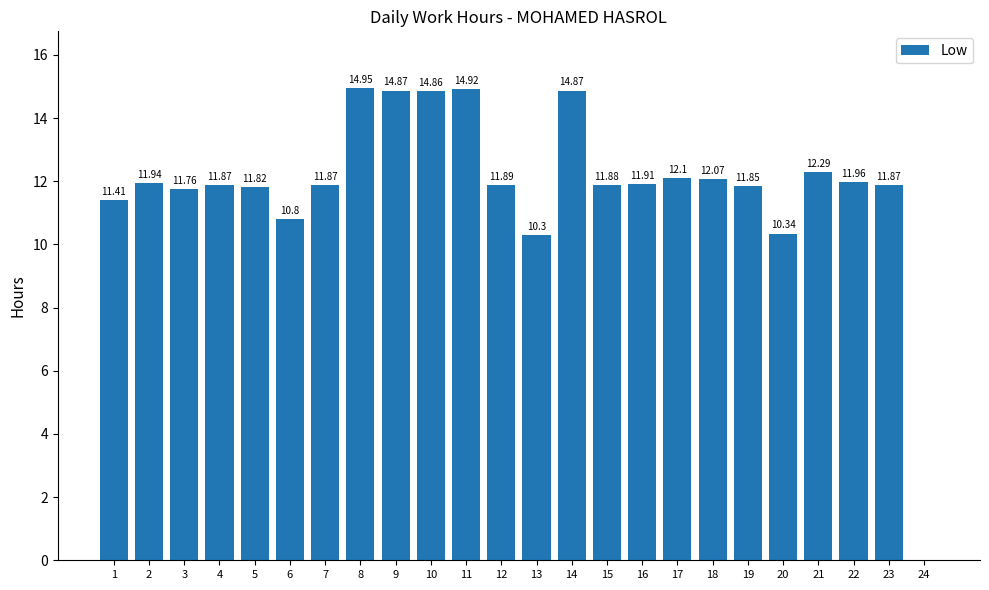

What is the sum of all values?

284.4